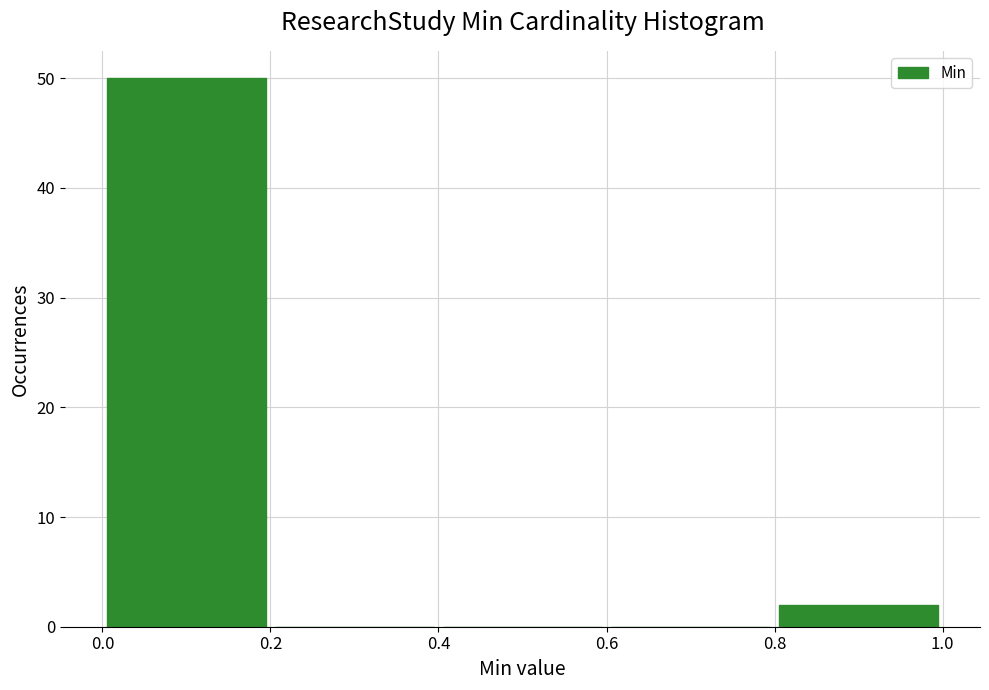

Reading left to right, transcribe this chart: for each bar, give the range it covers on the x-axis and its height. The values are not printed on the chart, so give them approximately, as read against the axis.

0.0 to 0.2: 50
0.2 to 0.4: 0
0.4 to 0.6: 0
0.6 to 0.8: 0
0.8 to 1.0: 2